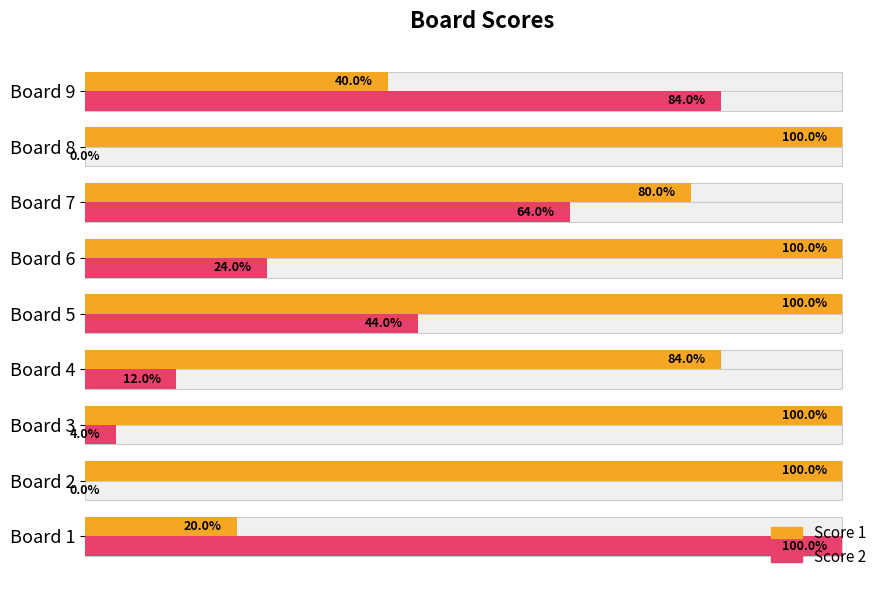

Which series changed the most between Board 2 and Board 8?

Score 1